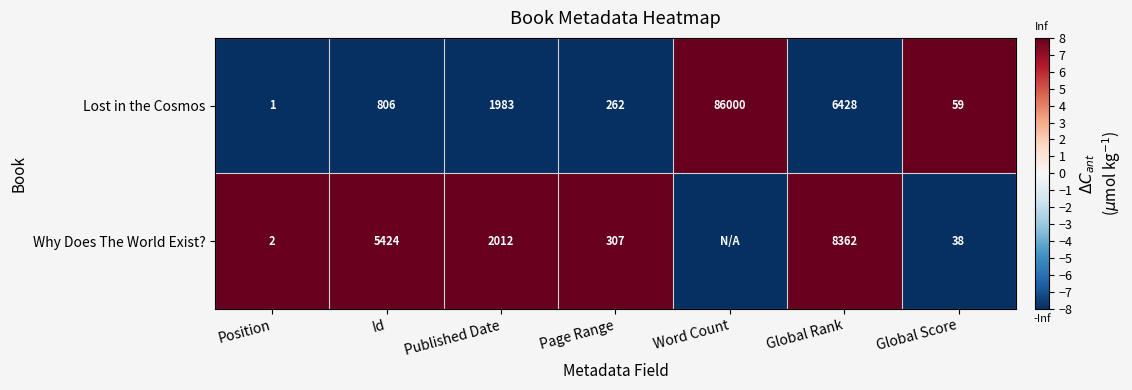

At which label is Lost in the Cosmos closest to 43000?

Global Rank